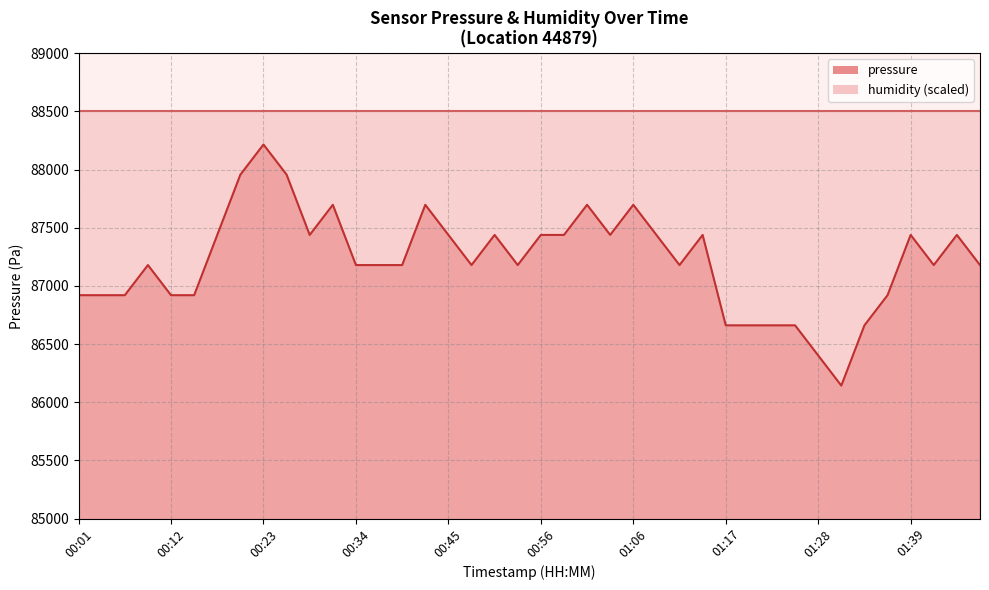

What is the value of the 25th point from the left?

87696.9